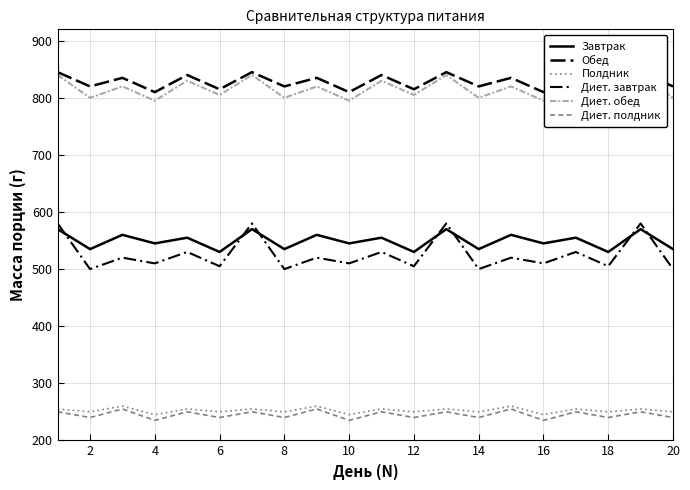

How many lines are shown in the chart?

6